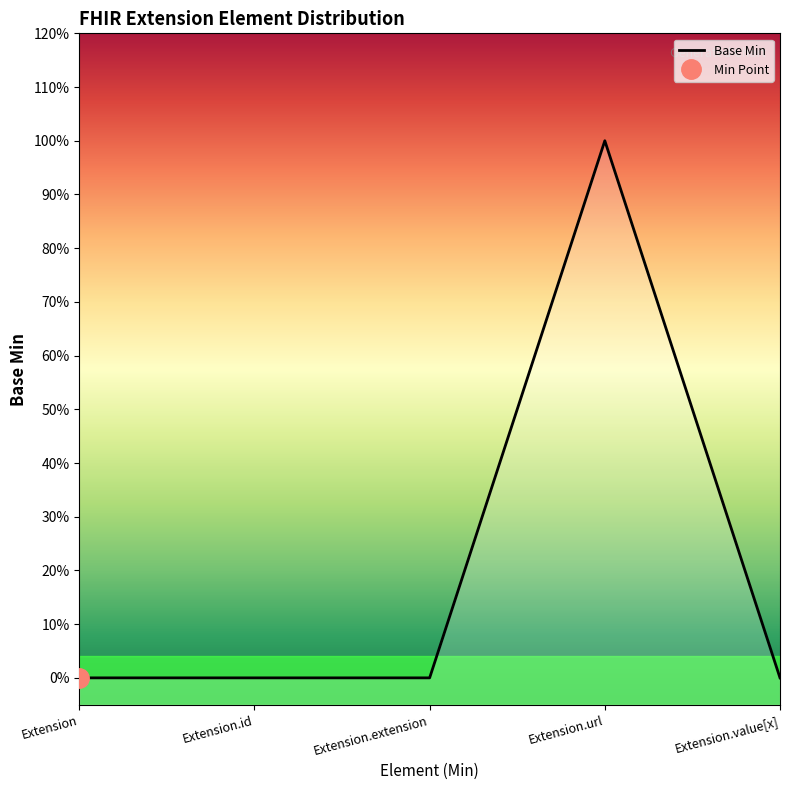

What is the label of the 4th point from the left?

Extension.url